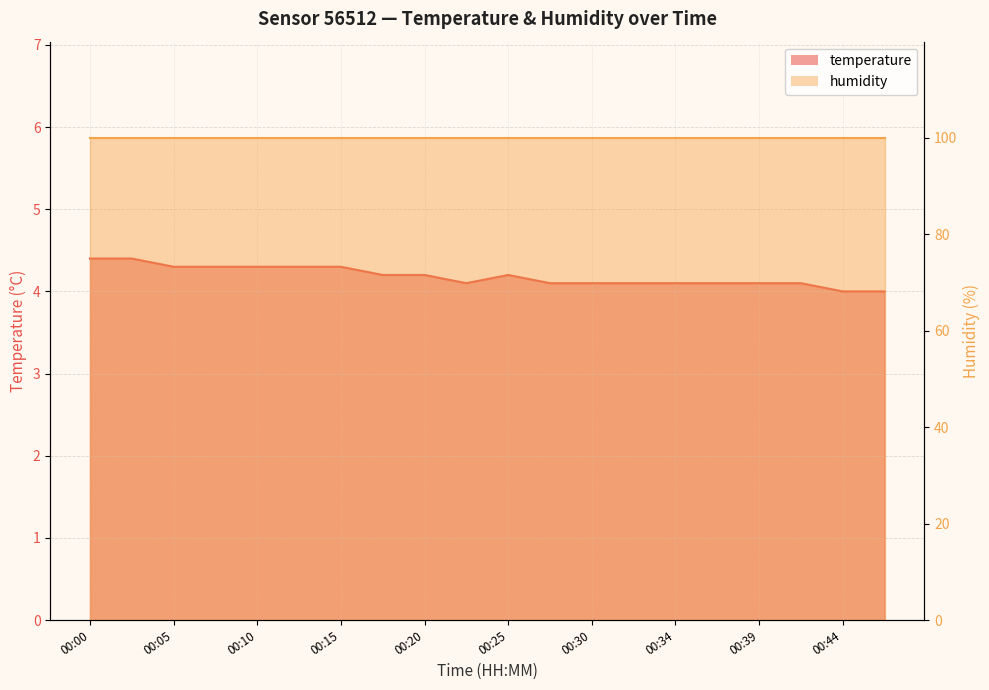

The value at 00:25 is 5.9. True or false?

False